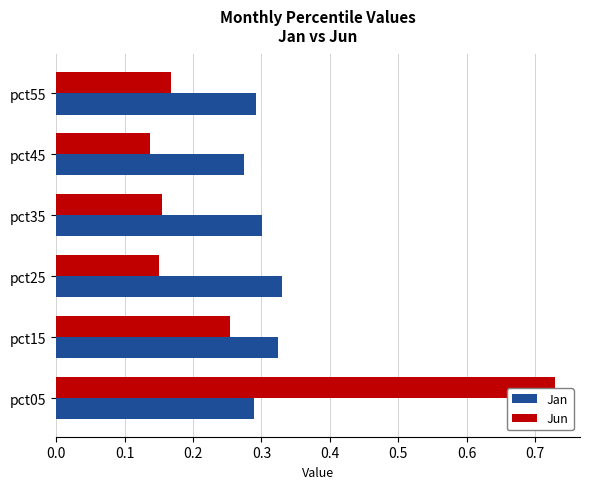

True or false: Jan has a value of 0.3 at pct05.

True